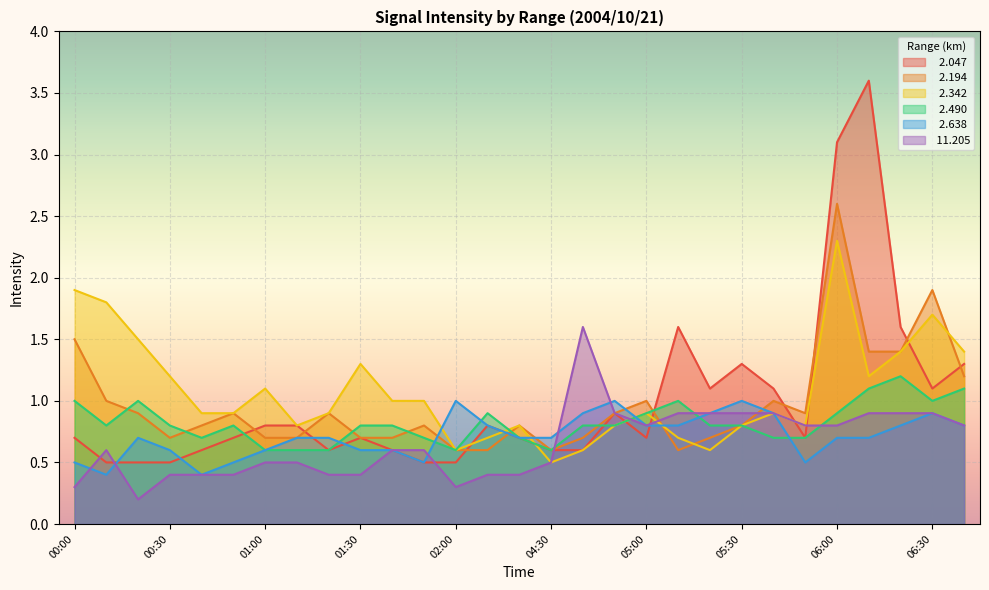

Reading left to right, extract all data points from this chart.

  2.047: 00:00=0.7	00:10=0.5	00:20=0.5	00:30=0.5	00:40=0.6	00:50=0.7	01:00=0.8	01:10=0.8	01:20=0.6	01:30=0.7	01:40=0.6	01:50=0.5	02:00=0.5	02:10=0.8	02:20=0.7	04:30=0.6	04:40=0.6	04:50=0.9	05:00=0.7	05:10=1.6	05:20=1.1	05:30=1.3	05:40=1.1	05:50=0.7	06:00=3.1	06:10=3.6	06:20=1.6	06:30=1.1	06:40=1.3
  2.194: 00:00=1.5	00:10=1.0	00:20=0.9	00:30=0.7	00:40=0.8	00:50=0.9	01:00=0.7	01:10=0.7	01:20=0.9	01:30=0.7	01:40=0.7	01:50=0.8	02:00=0.6	02:10=0.6	02:20=0.8	04:30=0.6	04:40=0.7	04:50=0.9	05:00=1.0	05:10=0.6	05:20=0.7	05:30=0.8	05:40=1.0	05:50=0.9	06:00=2.6	06:10=1.4	06:20=1.4	06:30=1.9	06:40=1.2
  2.342: 00:00=1.9	00:10=1.8	00:20=1.5	00:30=1.2	00:40=0.9	00:50=0.9	01:00=1.1	01:10=0.8	01:20=0.9	01:30=1.3	01:40=1.0	01:50=1.0	02:00=0.6	02:10=0.7	02:20=0.8	04:30=0.5	04:40=0.6	04:50=0.8	05:00=0.9	05:10=0.7	05:20=0.6	05:30=0.8	05:40=0.9	05:50=0.8	06:00=2.3	06:10=1.2	06:20=1.4	06:30=1.7	06:40=1.4
  2.490: 00:00=1.0	00:10=0.8	00:20=1.0	00:30=0.8	00:40=0.7	00:50=0.8	01:00=0.6	01:10=0.6	01:20=0.6	01:30=0.8	01:40=0.8	01:50=0.7	02:00=0.6	02:10=0.9	02:20=0.7	04:30=0.6	04:40=0.8	04:50=0.8	05:00=0.9	05:10=1.0	05:20=0.8	05:30=0.8	05:40=0.7	05:50=0.7	06:00=0.9	06:10=1.1	06:20=1.2	06:30=1.0	06:40=1.1
  2.638: 00:00=0.5	00:10=0.4	00:20=0.7	00:30=0.6	00:40=0.4	00:50=0.5	01:00=0.6	01:10=0.7	01:20=0.7	01:30=0.6	01:40=0.6	01:50=0.5	02:00=1.0	02:10=0.8	02:20=0.7	04:30=0.7	04:40=0.9	04:50=1.0	05:00=0.8	05:10=0.8	05:20=0.9	05:30=1.0	05:40=0.9	05:50=0.5	06:00=0.7	06:10=0.7	06:20=0.8	06:30=0.9	06:40=0.8
 11.205: 00:00=0.3	00:10=0.6	00:20=0.2	00:30=0.4	00:40=0.4	00:50=0.4	01:00=0.5	01:10=0.5	01:20=0.4	01:30=0.4	01:40=0.6	01:50=0.6	02:00=0.3	02:10=0.4	02:20=0.4	04:30=0.5	04:40=1.6	04:50=0.9	05:00=0.8	05:10=0.9	05:20=0.9	05:30=0.9	05:40=0.9	05:50=0.8	06:00=0.8	06:10=0.9	06:20=0.9	06:30=0.9	06:40=0.8